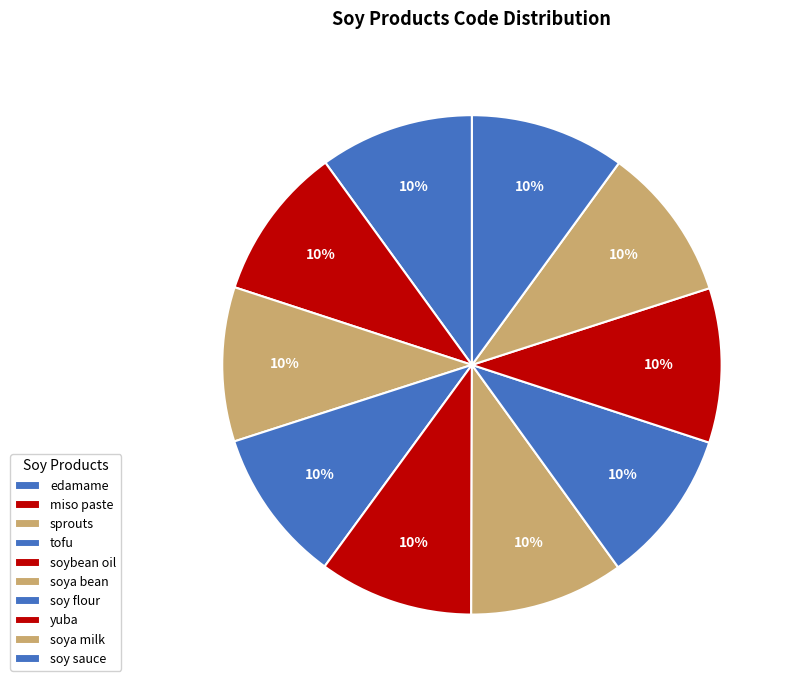

Is yuba the majority of the pie?

No